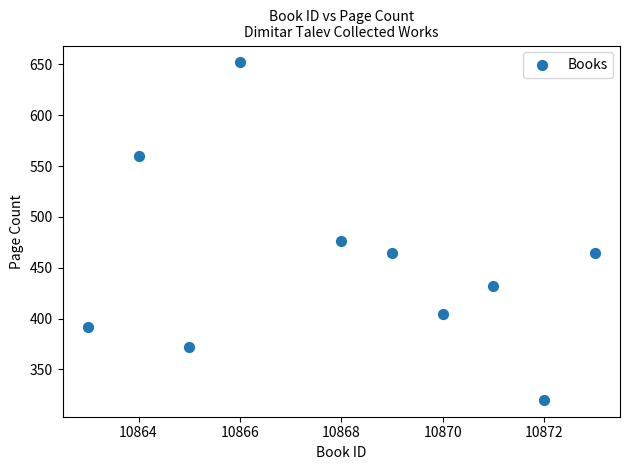

What Y value in the scatter plot is closest to 486?

476